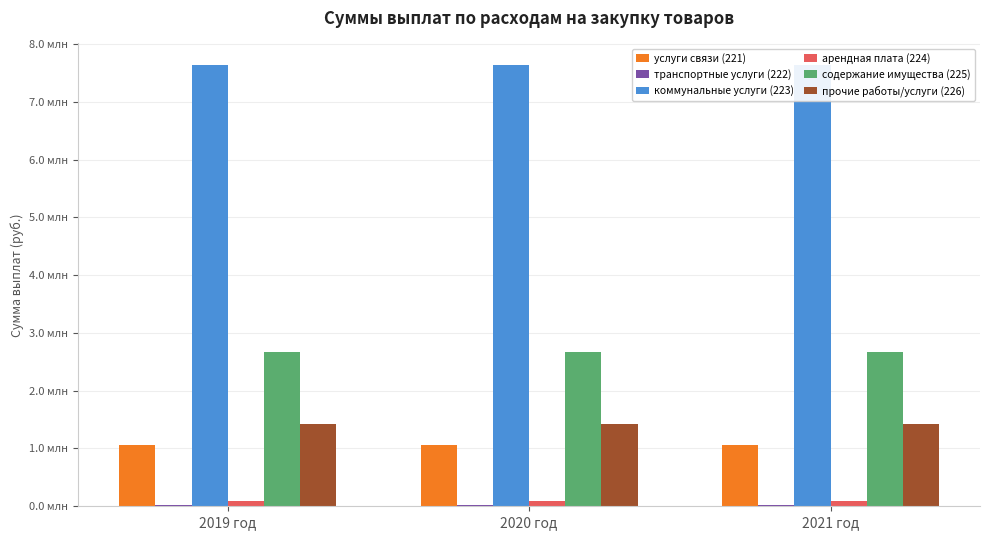

What is the sum of all содержание имущества (225) values?

8010096